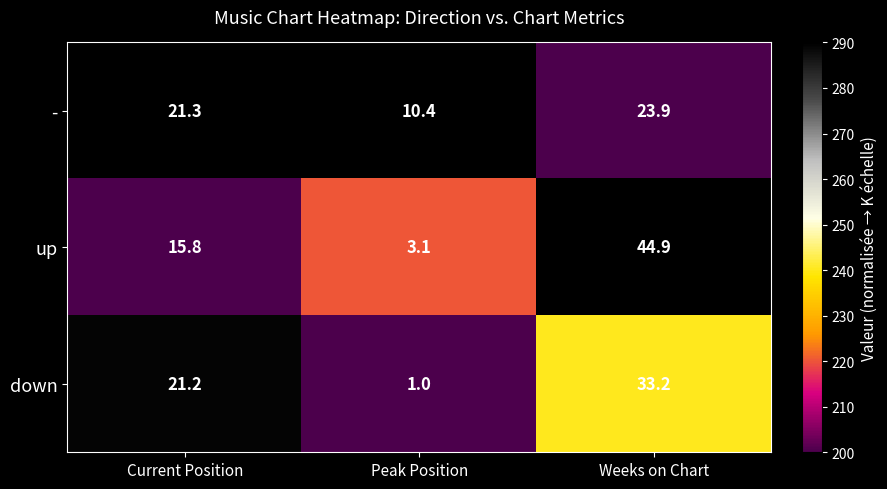

What is the difference between the maximum and minimum values in the down series?

32.2